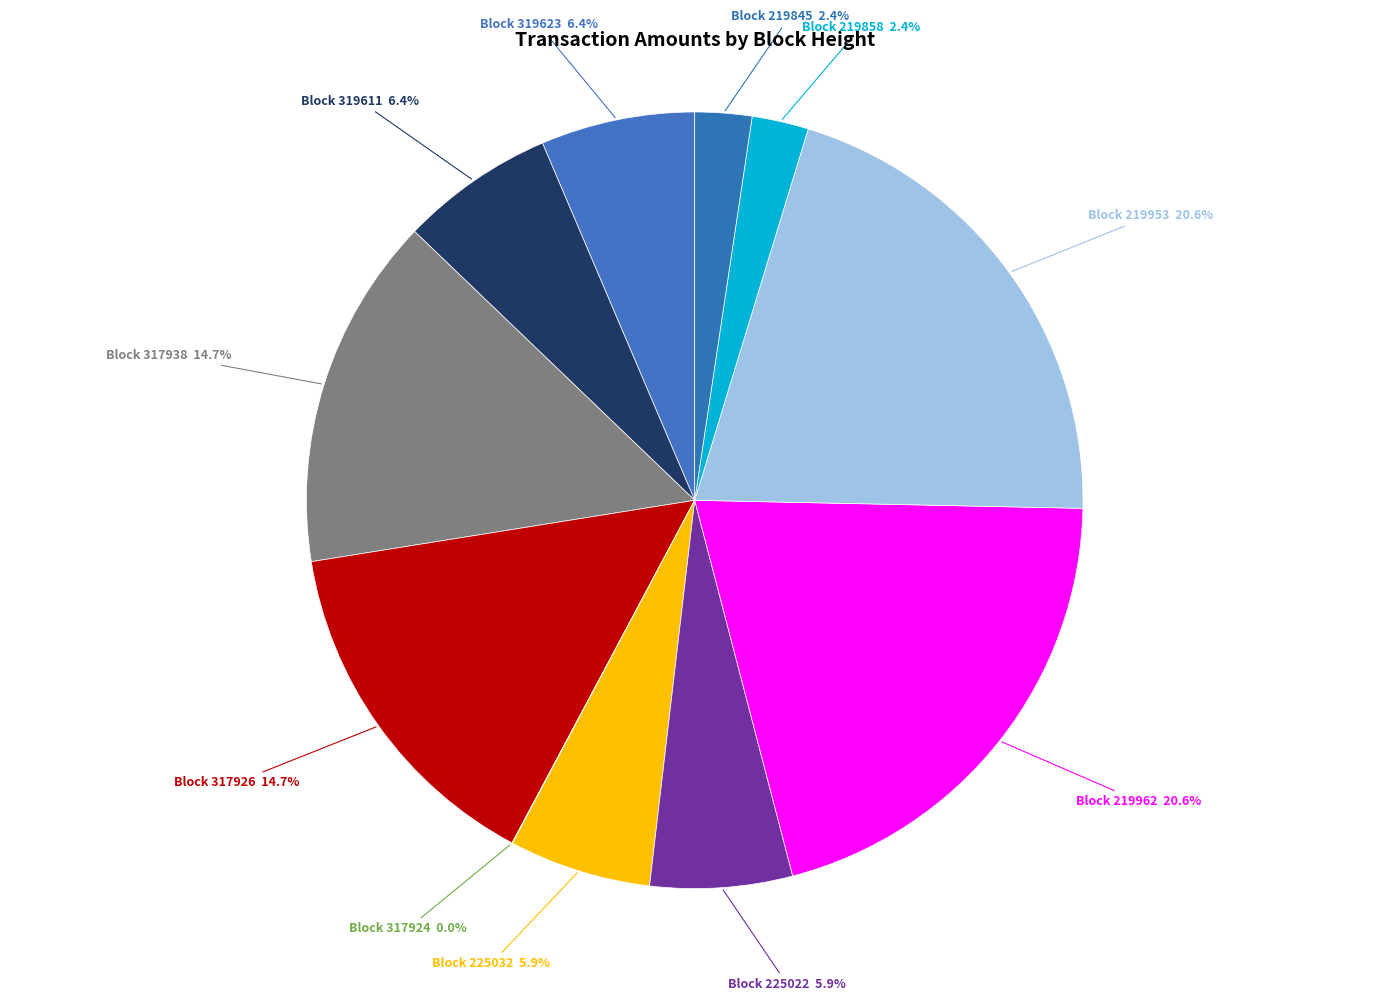

Do Block 319611 6.4% and Block 219953 20.6% together represent more than half of the pie?

No